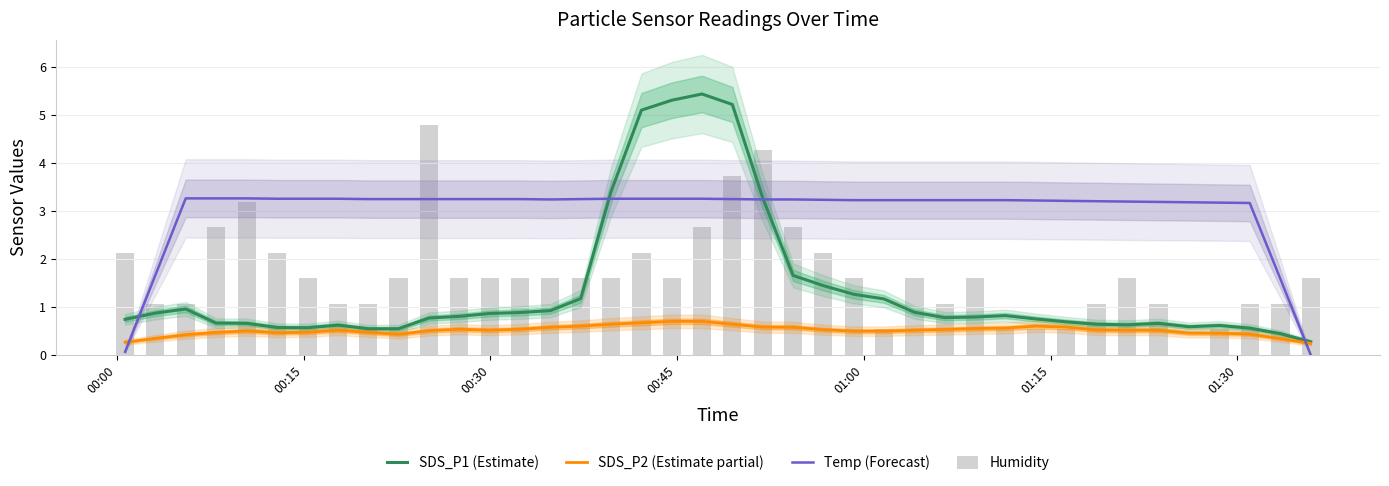

How many data points in Temp (Forecast) are above 3?

36